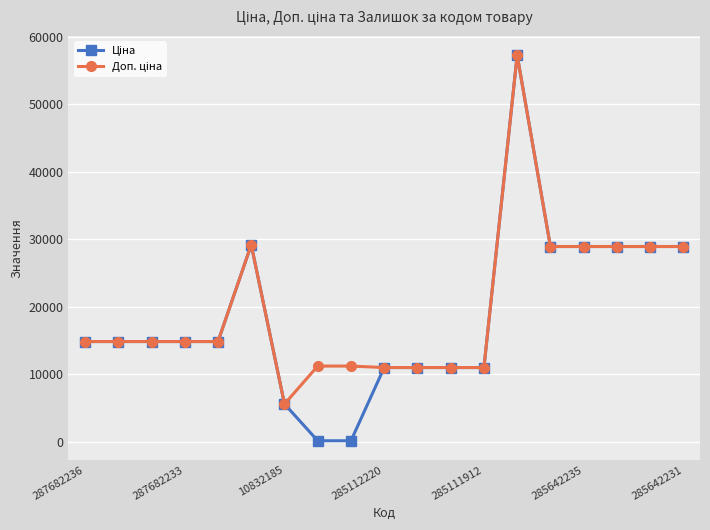

At how many categories does at least one series exceed 23491?

7